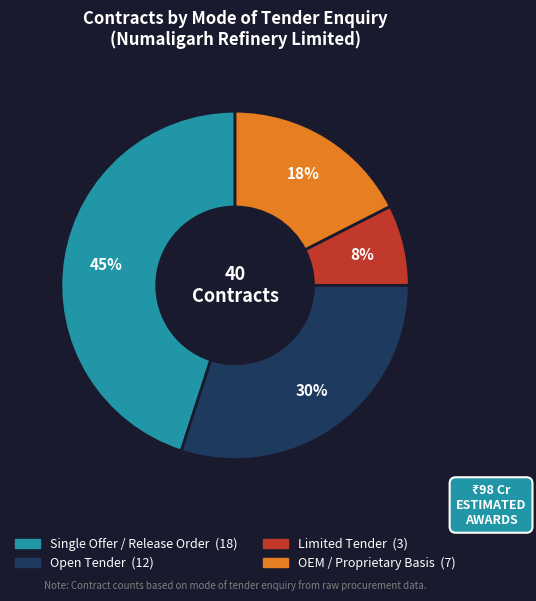

How many segments does this pie chart have?

4